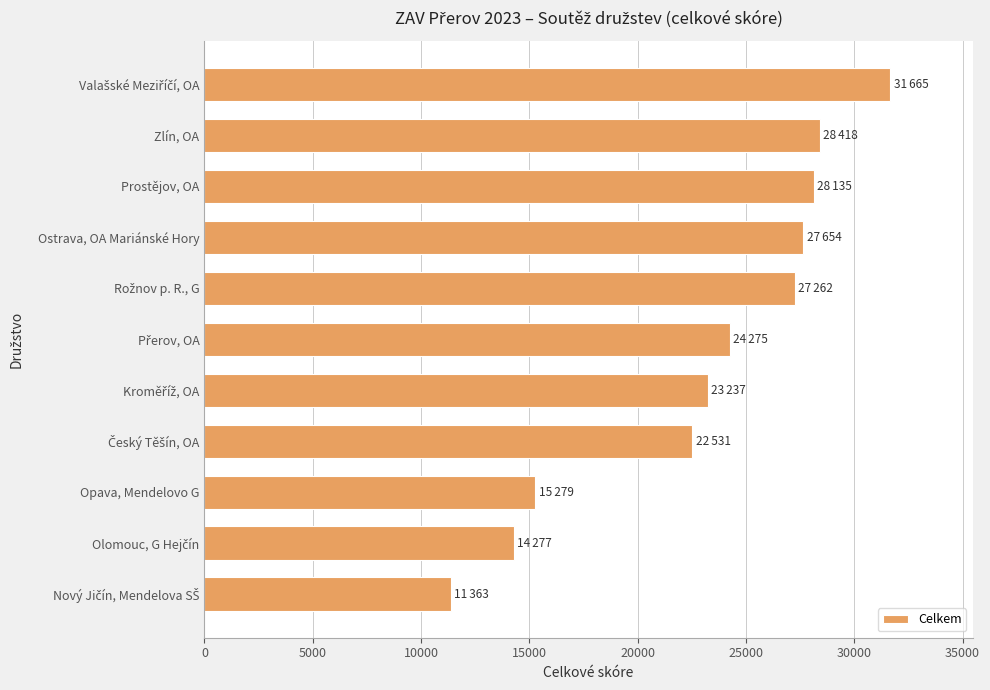

Does the chart contain stacked bars?

No